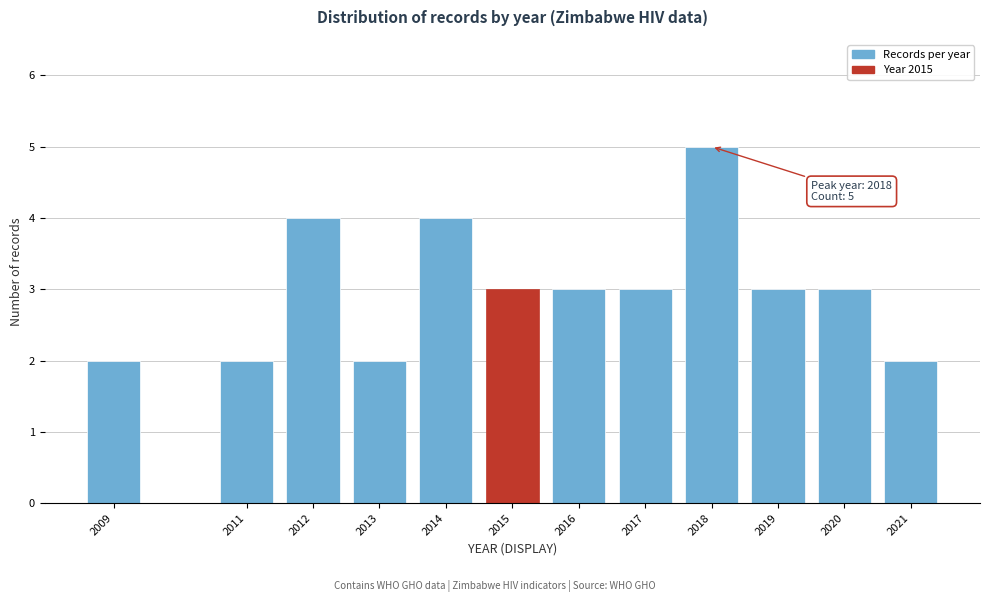

Reading left to right, what are all the values shown in this chart?

2009=2	2011=2	2012=4	2013=2	2014=4	2015=3	2016=3	2017=3	2018=5	2019=3	2020=3	2021=2